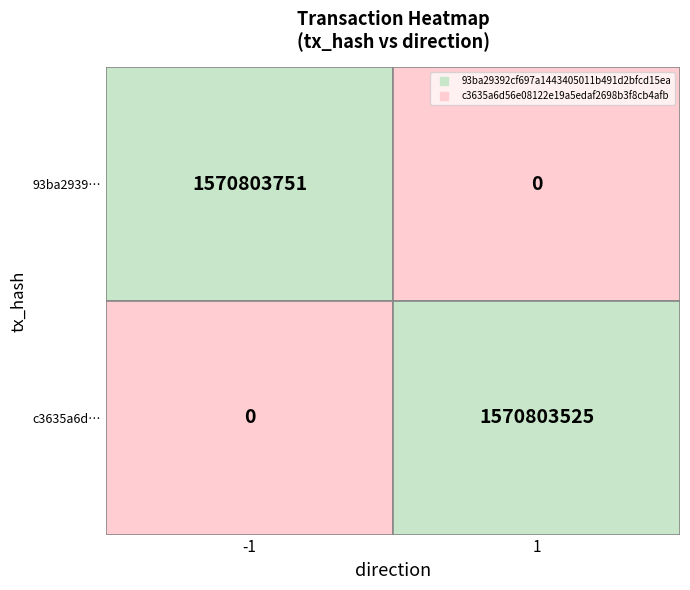

Rank the series by their average value, from lowest to highest.

c3635a6d56e08122e19a5edaf2698b3f8cb4afb, 93ba29392cf697a1443405011b491d2bfcd15ea